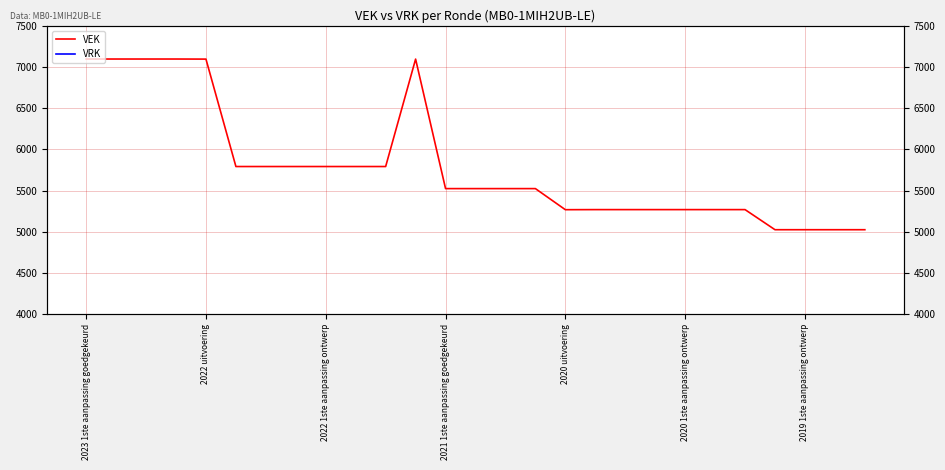

What is the sum of all VEK values?

156410